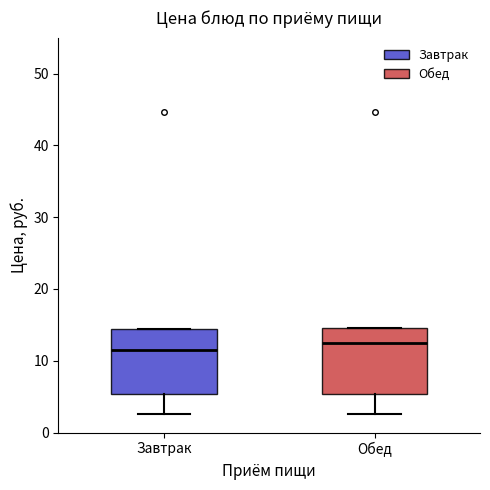

Reading left to right, transcribe this box plot: for each box, give where its median line is, the range the box spans, and where its two whiskers end, as read against the y-axis. The values are not printed on the chart, so give them approximately, as read against the axis.

Завтрак: median 12, box 5 to 14, whiskers 3 to 14
Обед: median 13, box 5 to 15, whiskers 3 to 15